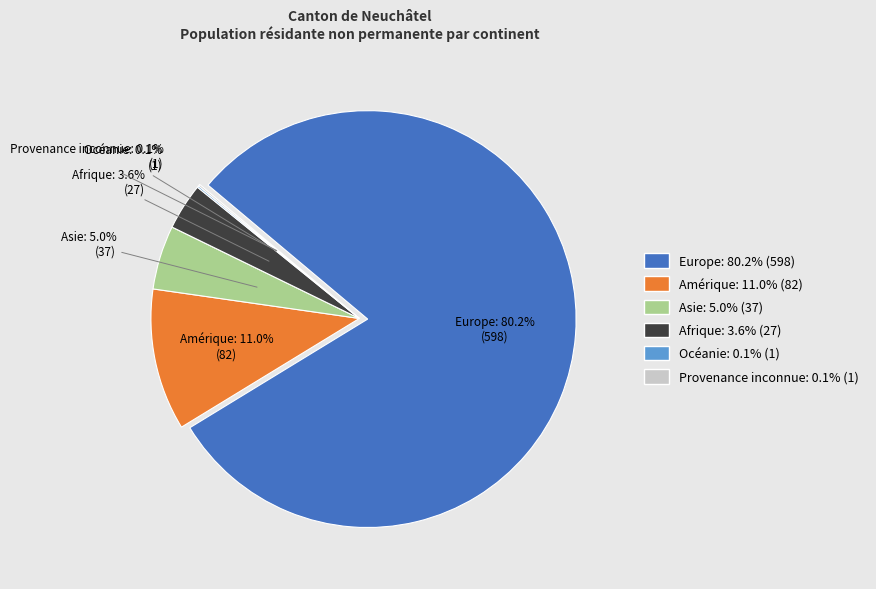

To the nearest percent, what is the combined percentage of Provenance inconnue and Asie?

5%